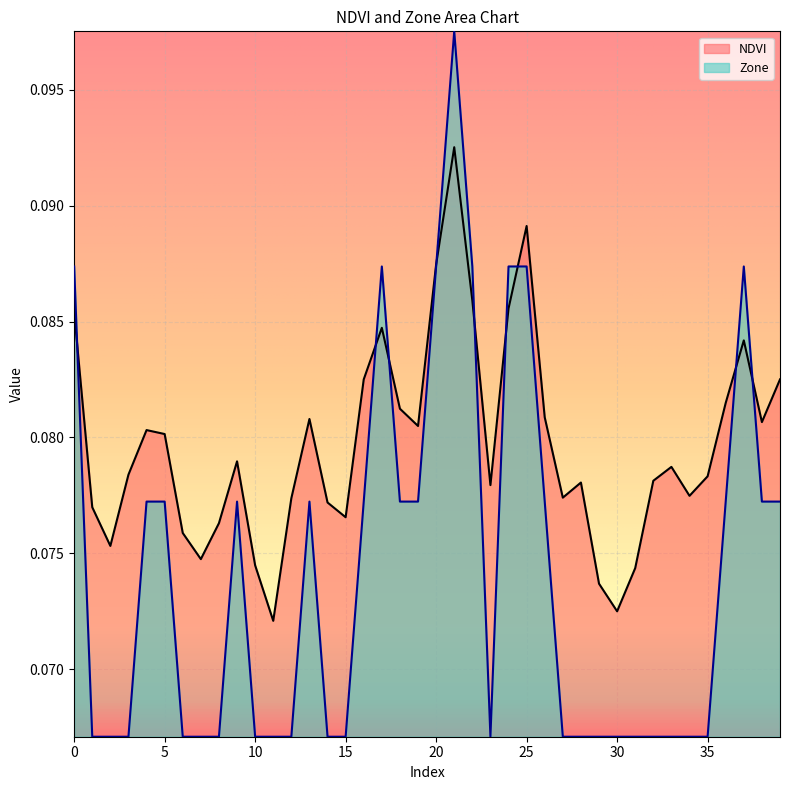

Reading right to left, list all the values displayed in this chart.

NDVI: 39=0.1	38=0.1	37=0.1	36=0.1	35=0.1	34=0.1	33=0.1	32=0.1	31=0.1	30=0.1	29=0.1	28=0.1	27=0.1	26=0.1	25=0.1	24=0.1	23=0.1	22=0.1	21=0.1	20=0.1	19=0.1	18=0.1	17=0.1	16=0.1	15=0.1	14=0.1	13=0.1	12=0.1	11=0.1	10=0.1	9=0.1	8=0.1	7=0.1	6=0.1	5=0.1	4=0.1	3=0.1	2=0.1	1=0.1	0=0.1
Zone: 39=0.1	38=0.1	37=0.1	36=0.1	35=0.1	34=0.1	33=0.1	32=0.1	31=0.1	30=0.1	29=0.1	28=0.1	27=0.1	26=0.1	25=0.1	24=0.1	23=0.1	22=0.1	21=0.1	20=0.1	19=0.1	18=0.1	17=0.1	16=0.1	15=0.1	14=0.1	13=0.1	12=0.1	11=0.1	10=0.1	9=0.1	8=0.1	7=0.1	6=0.1	5=0.1	4=0.1	3=0.1	2=0.1	1=0.1	0=0.1